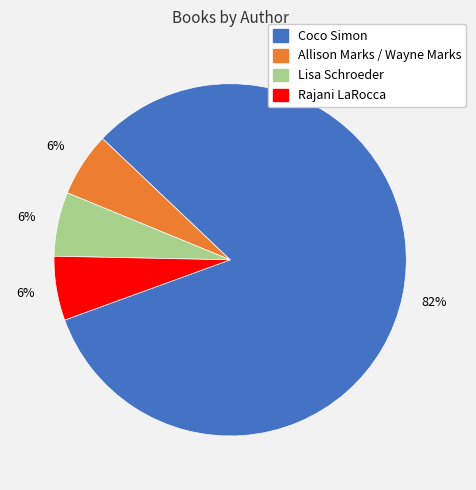

Combined, do Allison Marks / Wayne Marks and Rajani LaRocca account for over 50%?

No